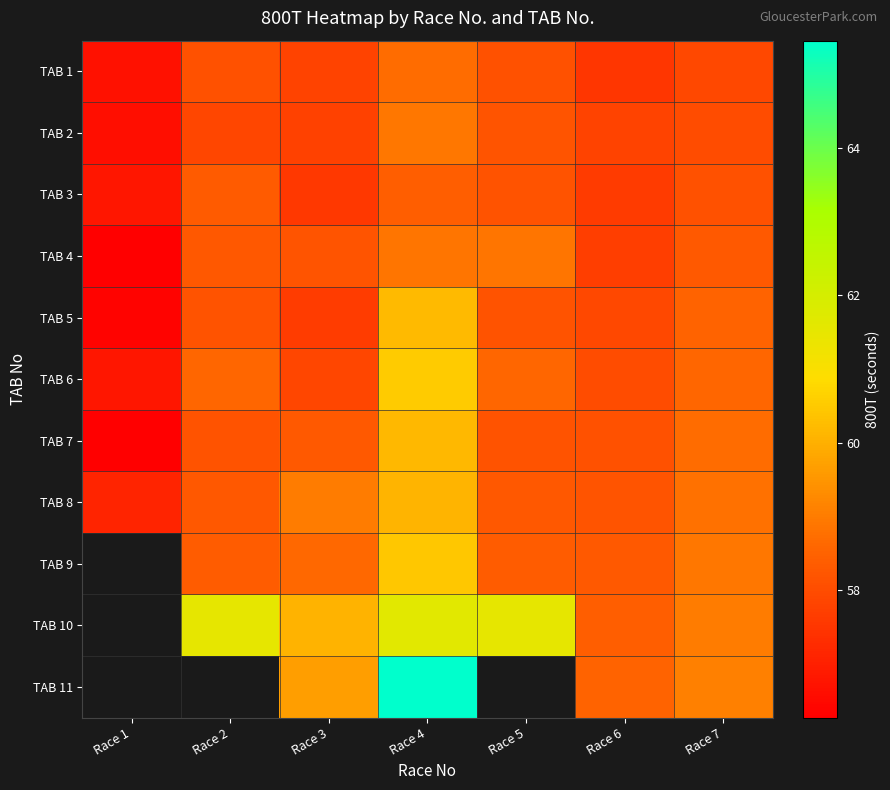

How many data points does each series have?

7